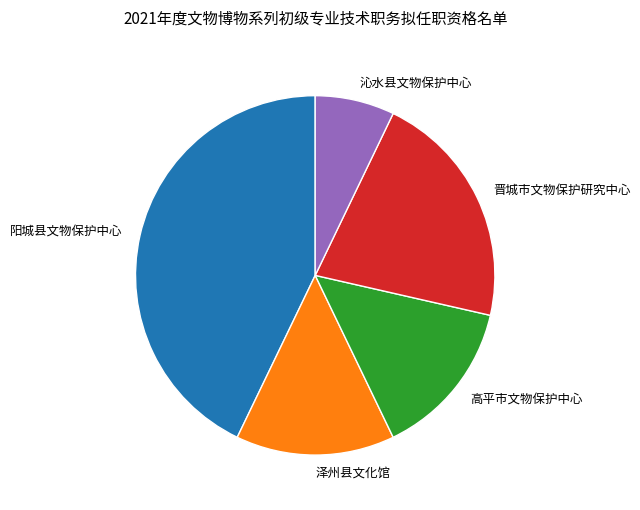

Is there a majority slice in this chart?

No